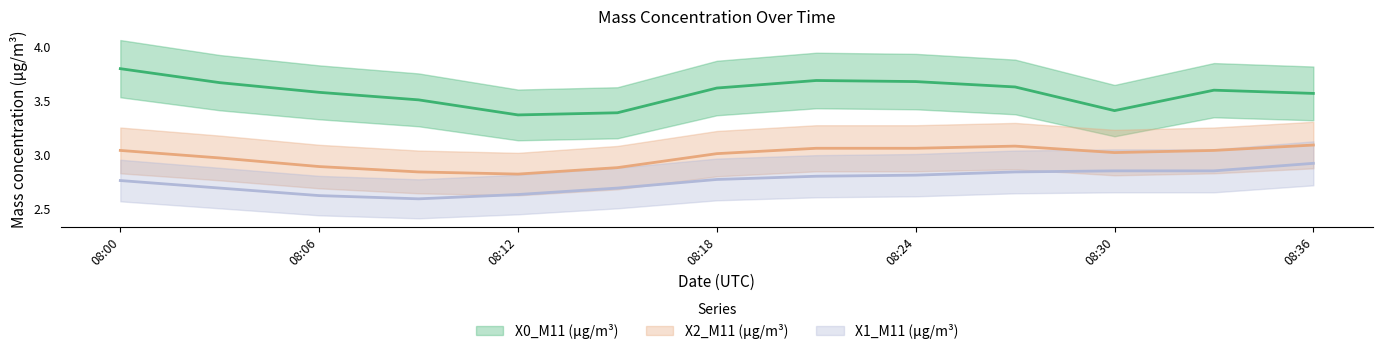

At which label is X0_M11 (μg/m³) closest to 3?

08:12